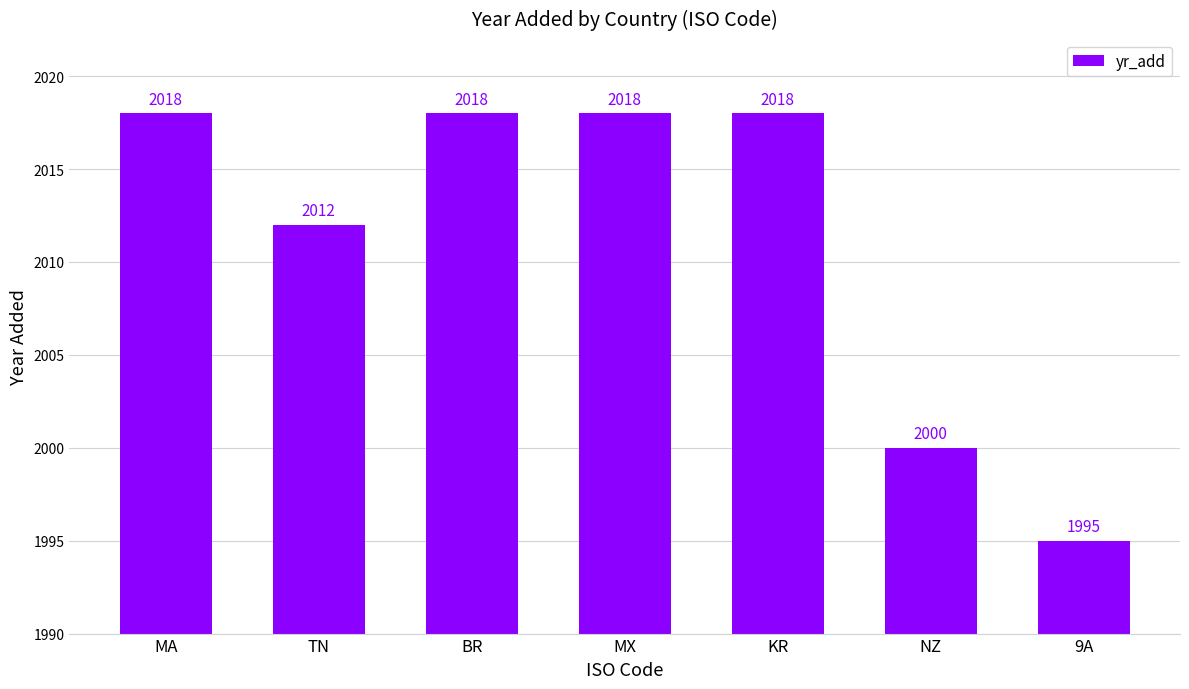

How many values are below 2018?

3